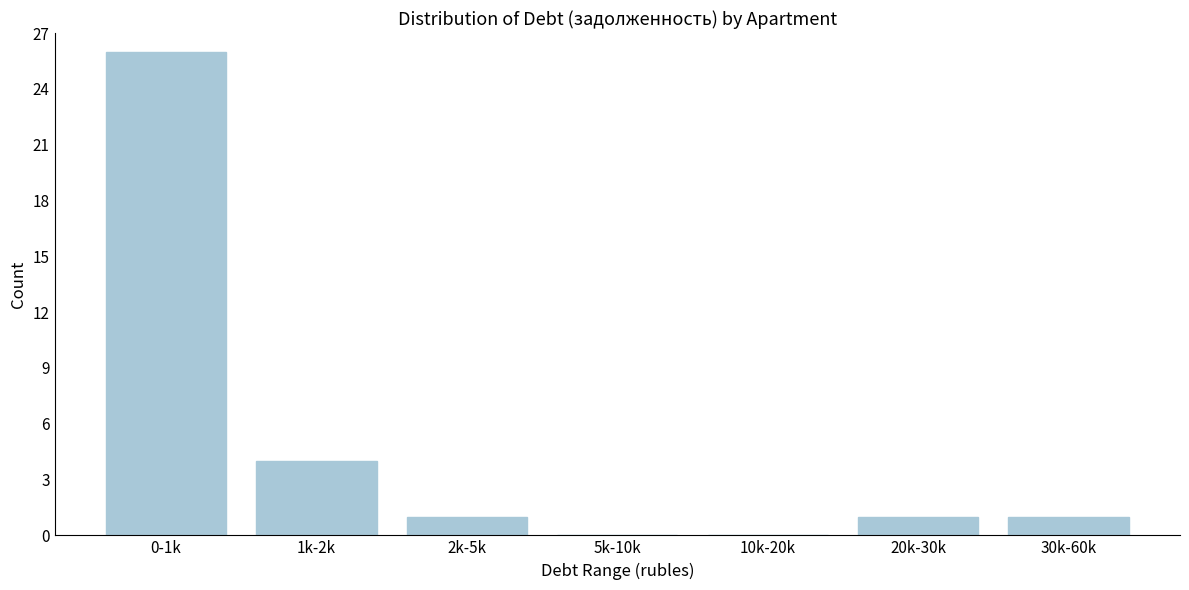

Reading left to right, transcribe all the data shown in this chart.

0-1k=26	1k-2k=4	2k-5k=1	5k-10k=0	10k-20k=0	20k-30k=1	30k-60k=1